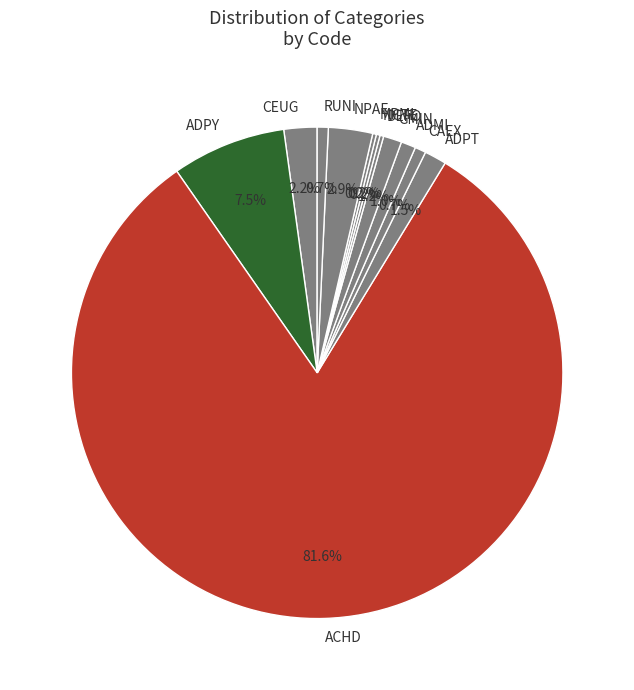

Do ACHD and ADMI together represent more than half of the pie?

Yes